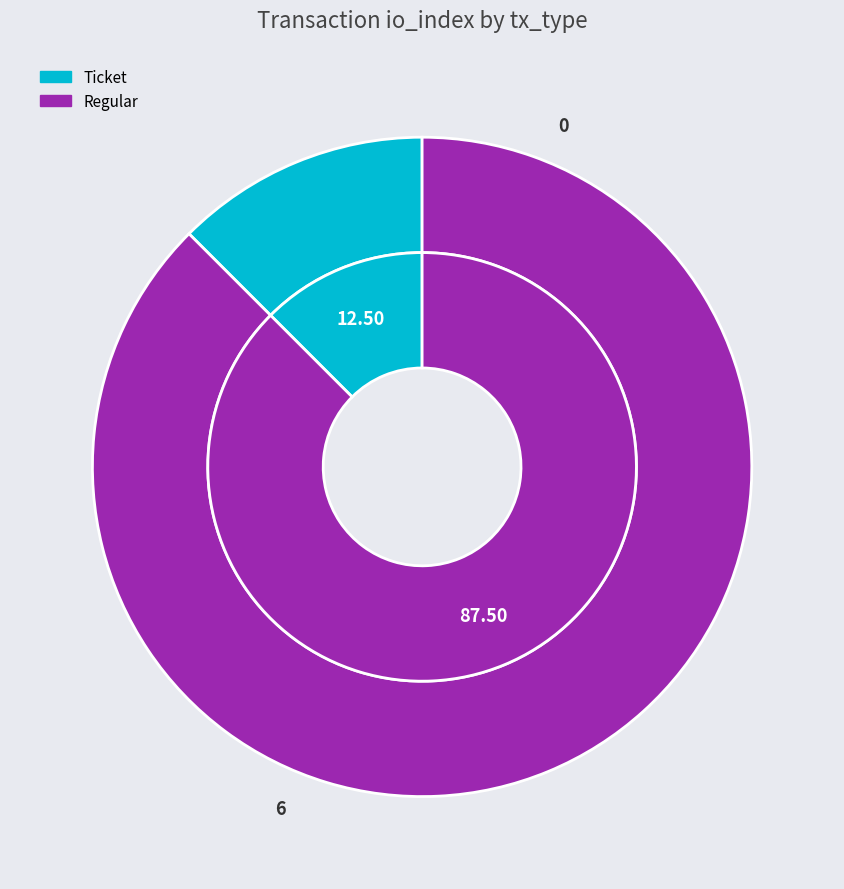

Rank the categories by value from highest to lowest.

Regular (io_index=6), Ticket (io_index=0)